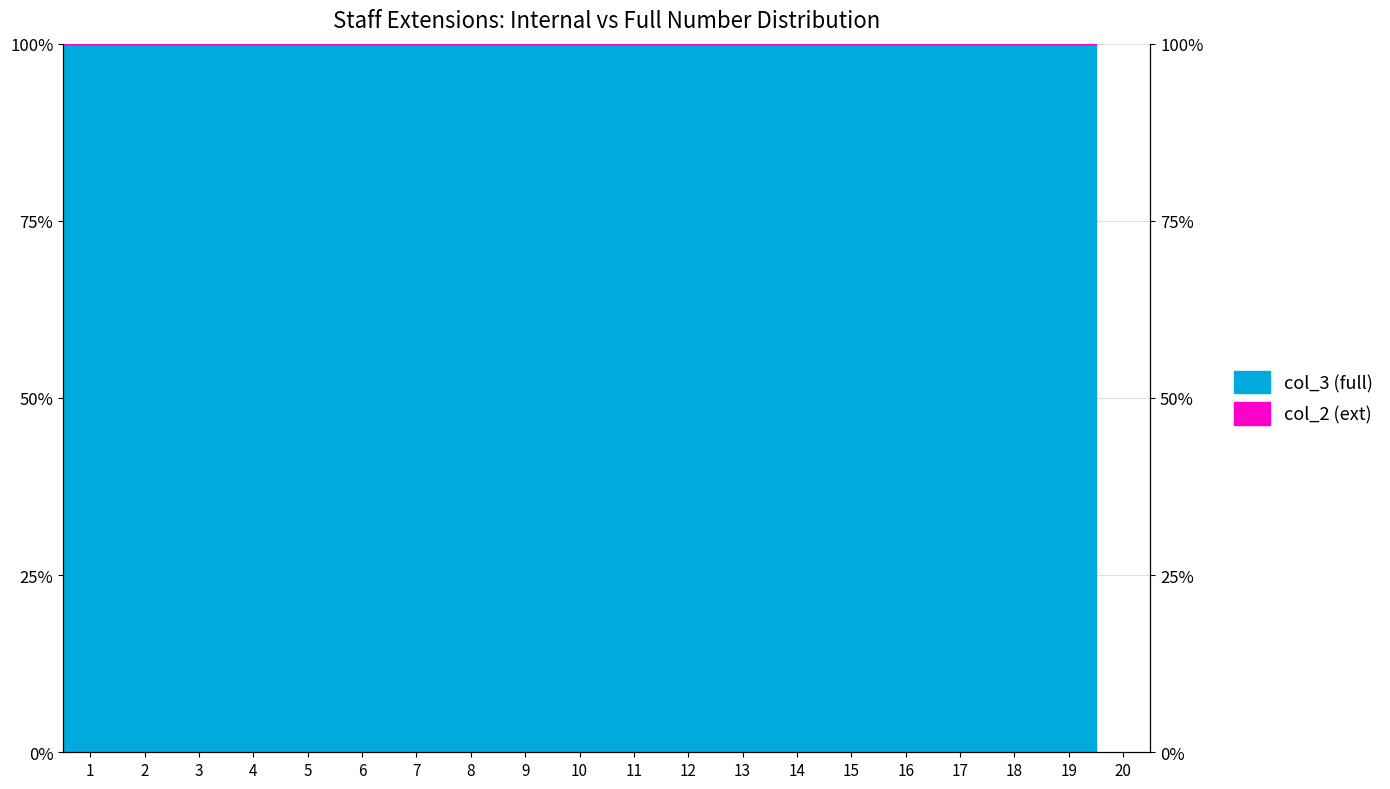

List the labels in order of value, smallest first.

13, 12, 14, 11, 17, 15, 10, 20, 18, 19, 16, 9, 8, 7, 6, 5, 4, 3, 2, 1